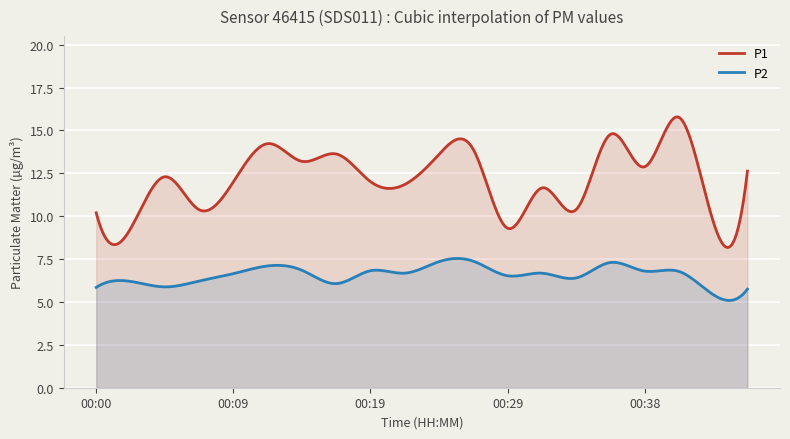

What is the sum of all P2 values?

1969.8